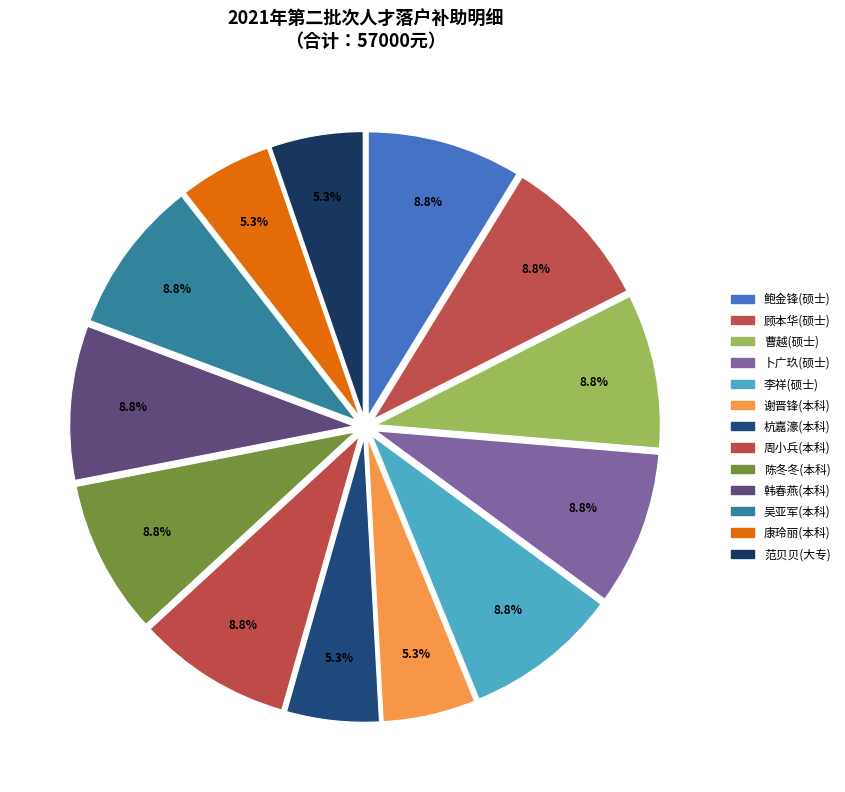

What is the smallest slice in the pie chart?

谢晋锋(本科)